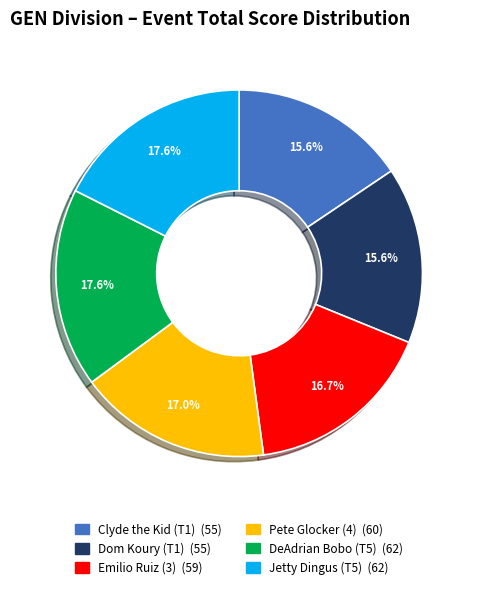

How many segments does this pie chart have?

6